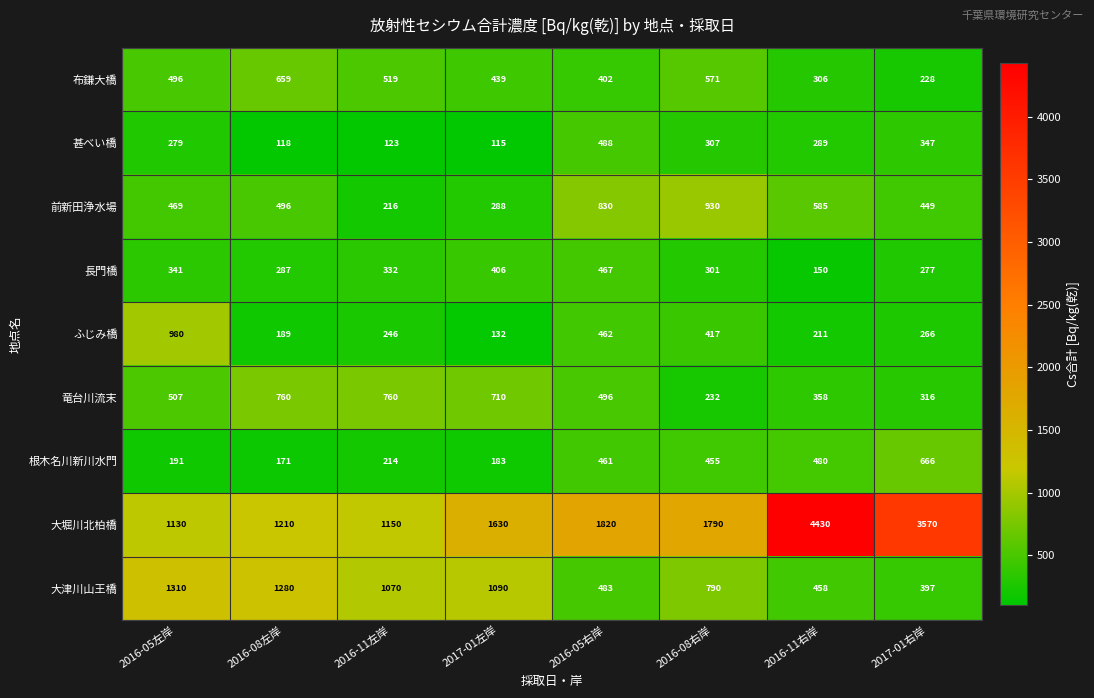

Rank the series at 2016-05右岸 from lowest to highest value.

布鎌大橋, 根木名川新川水門, ふじみ橋, 長門橋, 大津川山王橋, 甚べい橋, 竜台川流末, 前新田浄水場, 大堀川北柏橋